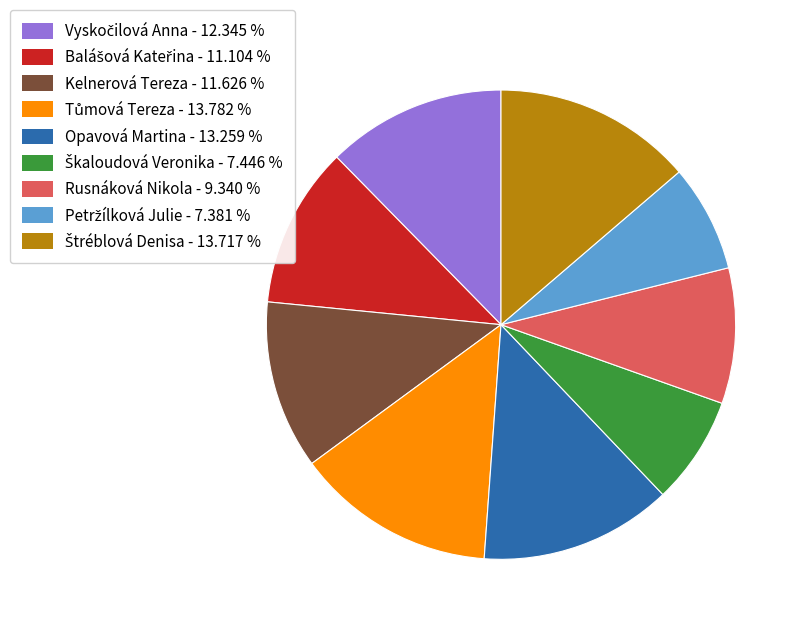

Count the number of slices in the pie.

9